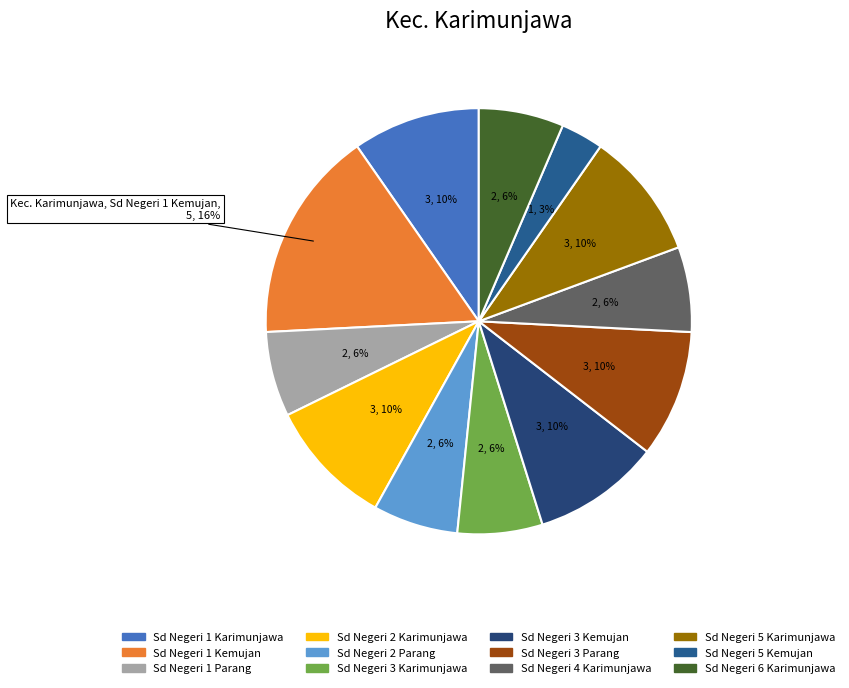

How many slices are in this pie chart?

12